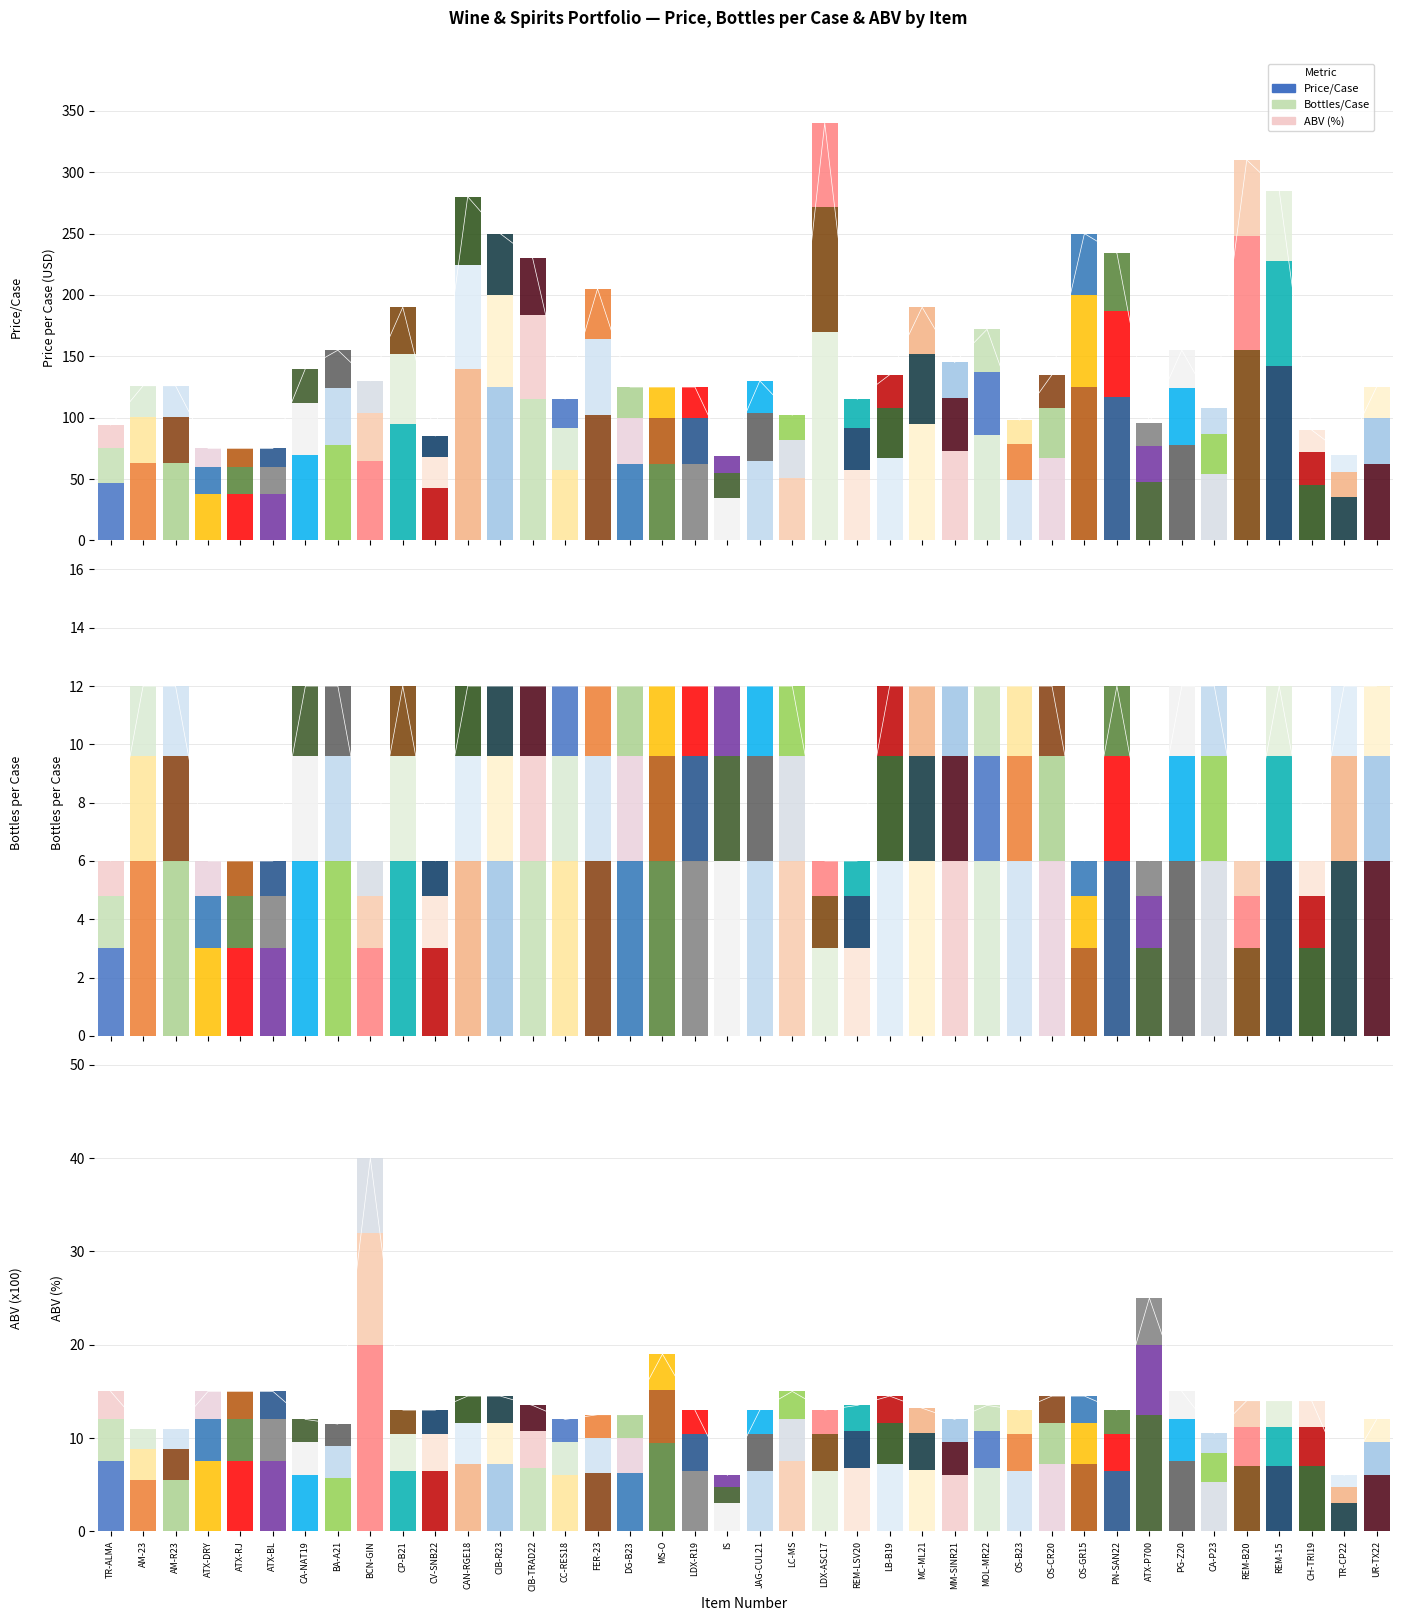

Is it true that ABV (x100) equals 20.2 at BA-A21?

False